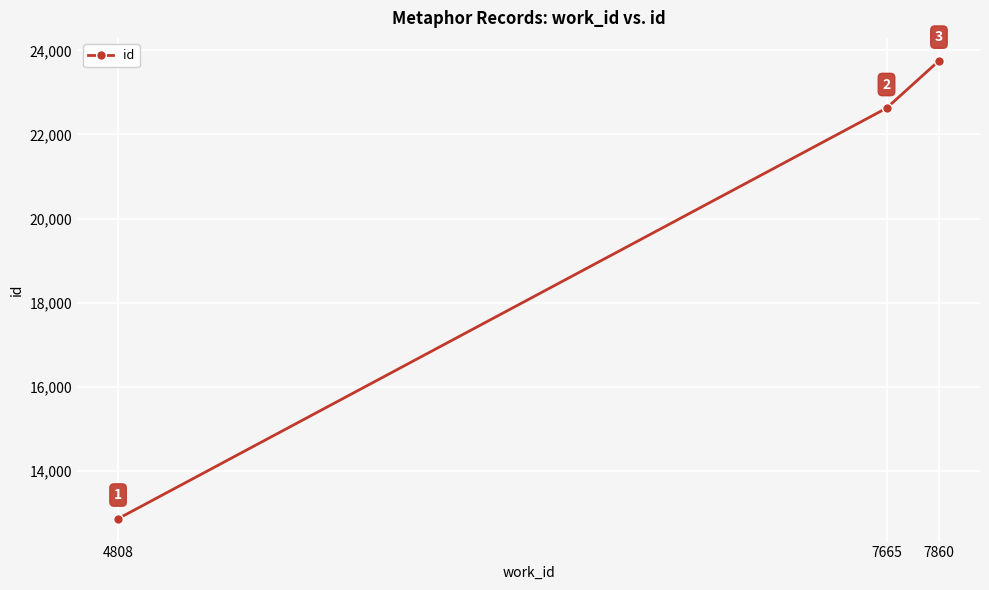

What is the greatest value displayed?

23751